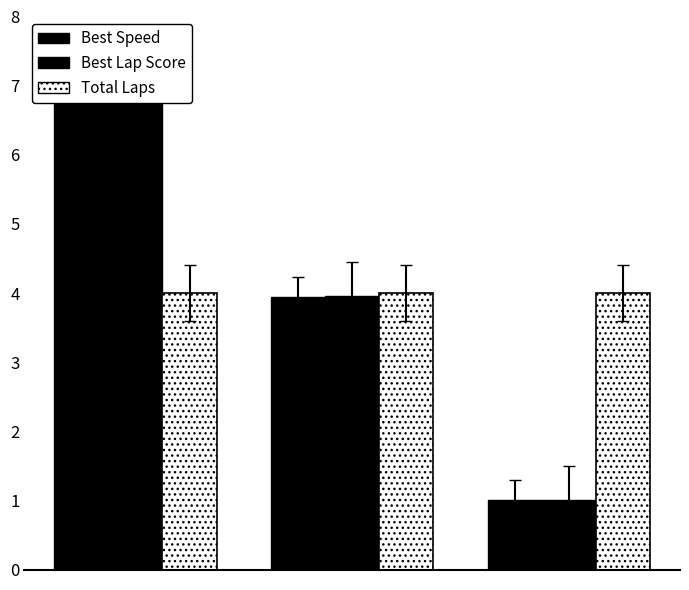

What is the maximum value shown in the chart?

7.0